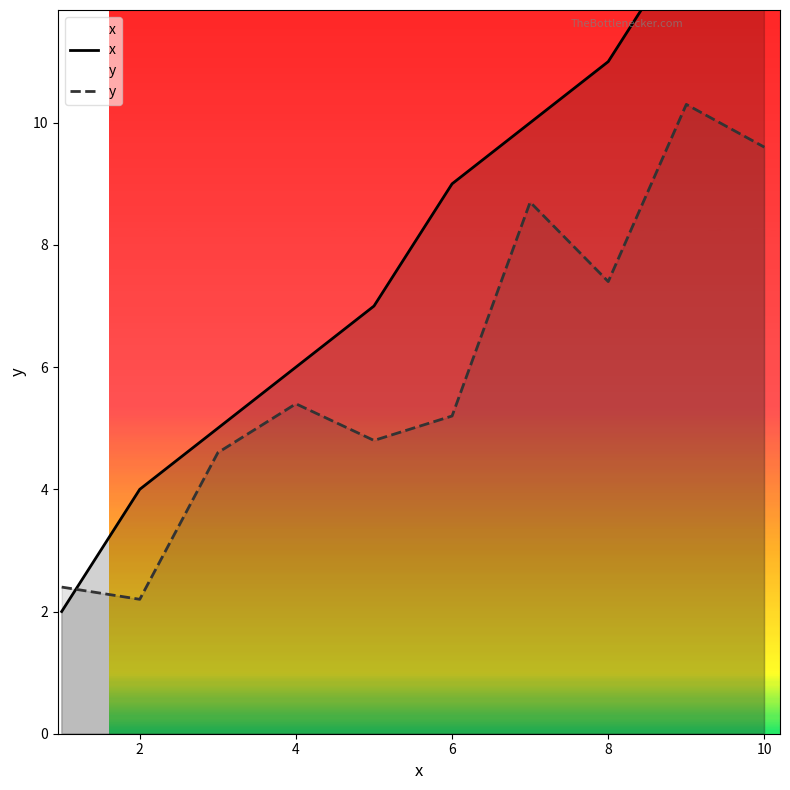

True or false: x and y cross at least once.

True